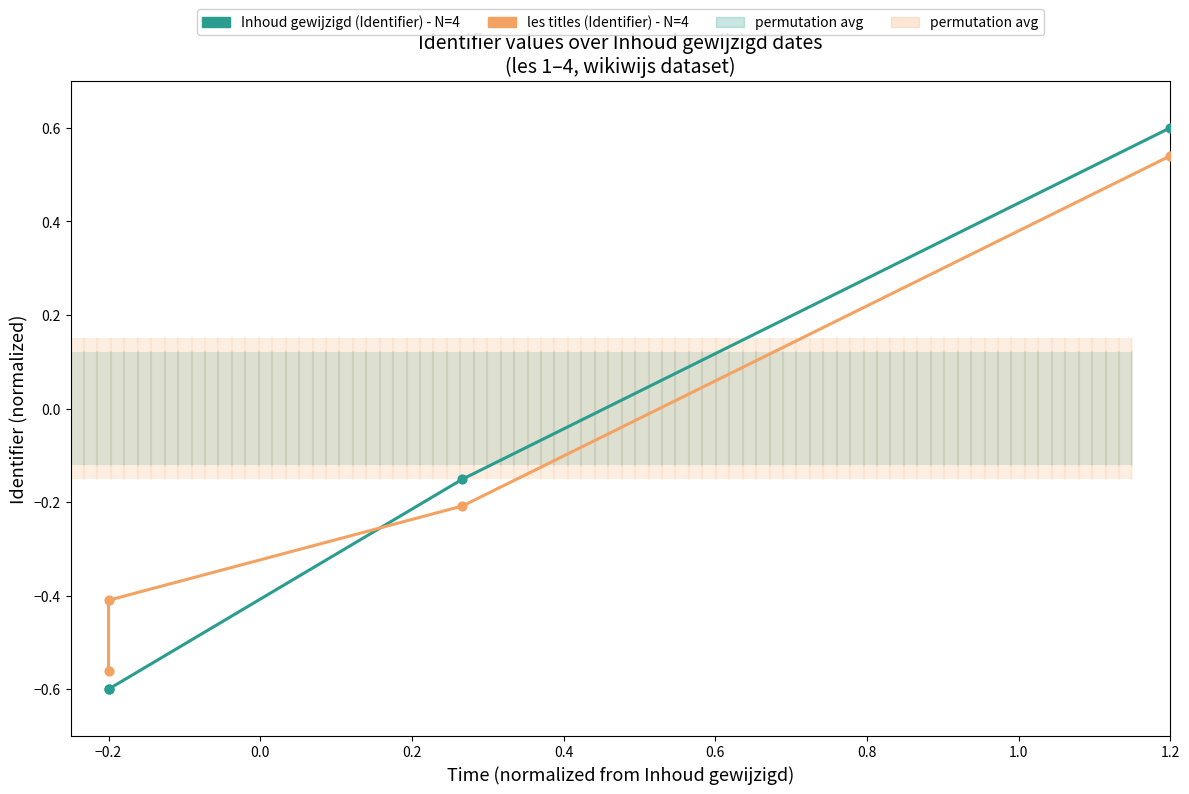

At how many categories does at least one series exceed 0?

1